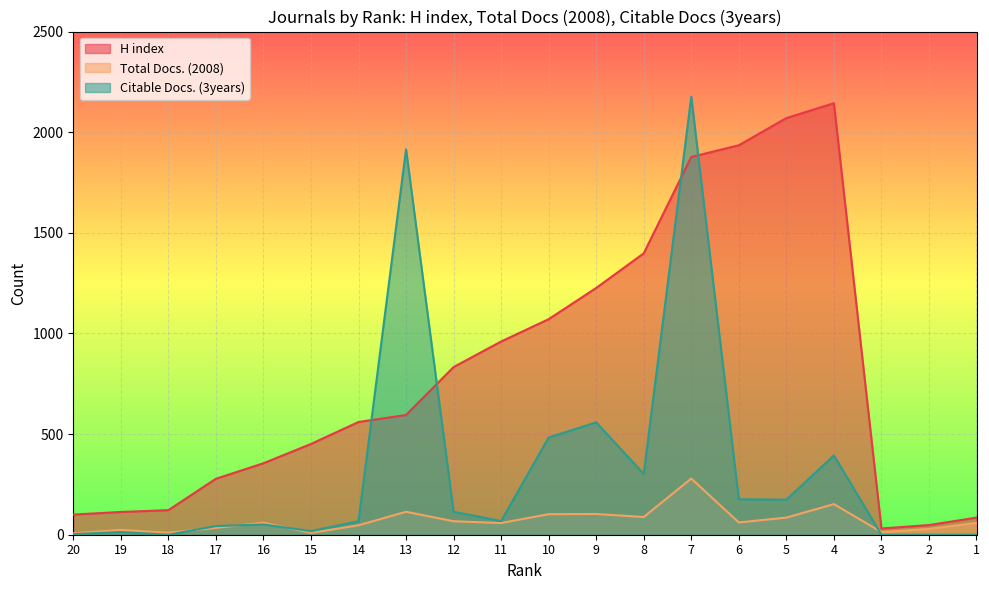

What are all the series names shown in the legend?

H index, Total Docs. (2008), Citable Docs. (3years)